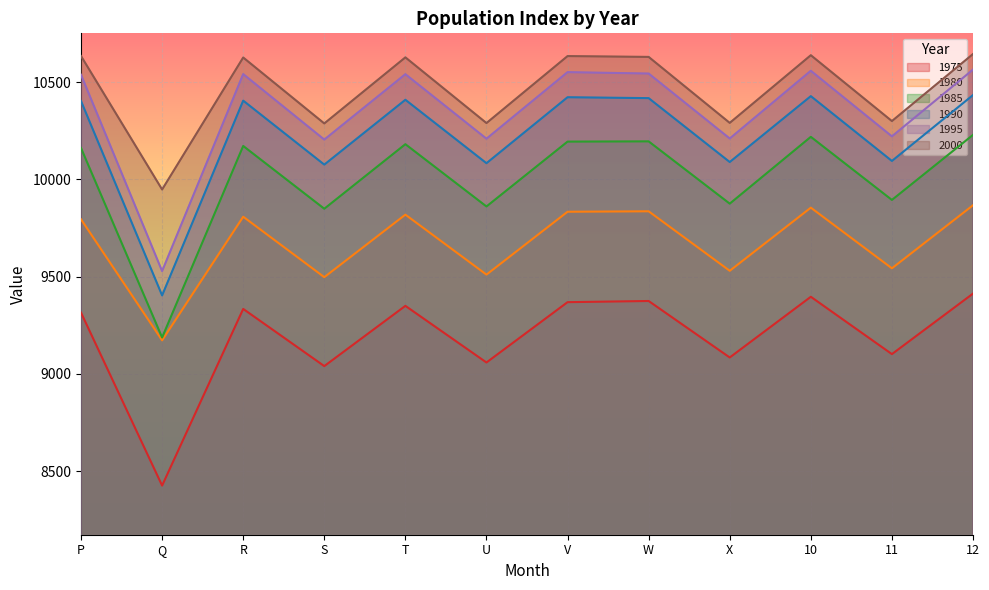

Reading left to right, what are all the values shown in this chart?

1975: 9314.9	8425.2	9334.1	9039.9	9349.9	9058.5	9368.9	9374.9	9084.3	9396.6	9101.6	9412.9
1980: 9795.1	9172.5	9808.5	9497.5	9819.2	9510.6	9834.1	9836.4	9530.3	9855.1	9543.1	9867.5
1985: 10161.8	9187.1	10172.5	9849.5	10181.6	9861.2	10194.9	10196.1	9875.7	10219.4	9894.8	10229.5
1990: 10403.5	9403.6	10405.7	10076.5	10410.1	10083.8	10423.2	10418.6	10089.8	10428.8	10095.4	10434.3
1995: 10539.0	9528.7	10542.3	10205.3	10541.8	10209.9	10552.3	10545.1	10210.9	10559.3	10221.9	10565.4
2000: 10635.2	9948.5	10627.6	10288.3	10628.3	10290.3	10634.9	10630.7	10291.2	10639.4	10300.6	10645.5